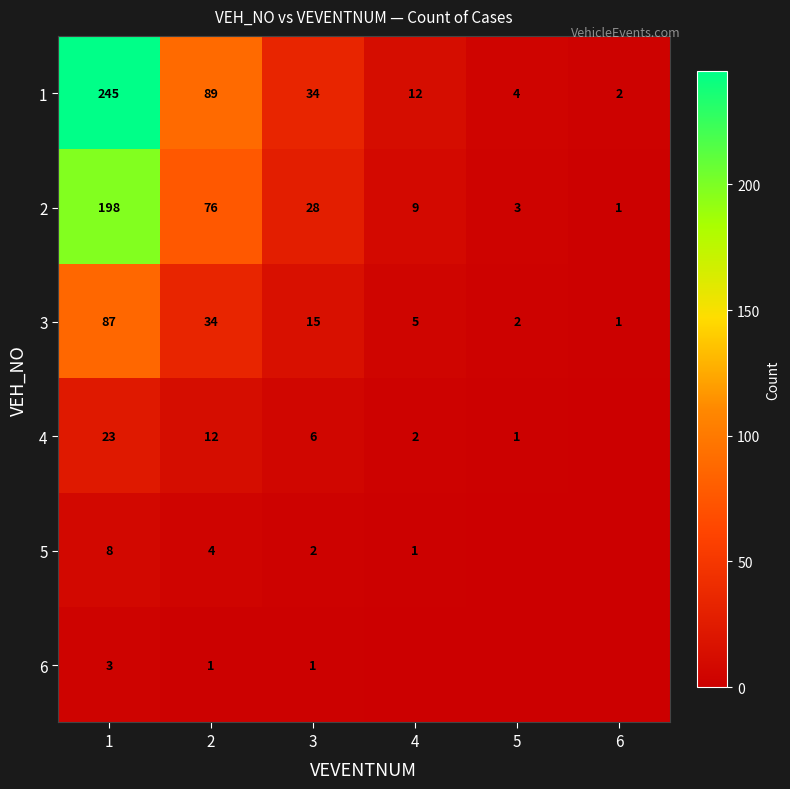

Is it true that 2 equals 198 at 1?

True